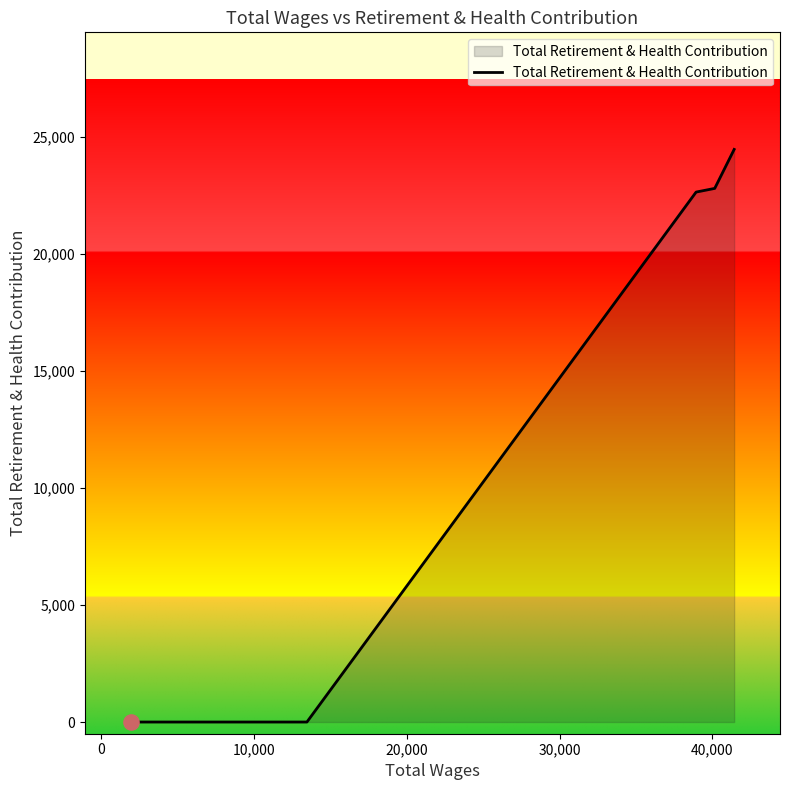

True or false: there are more than 1 points higher than both neighbors.

False